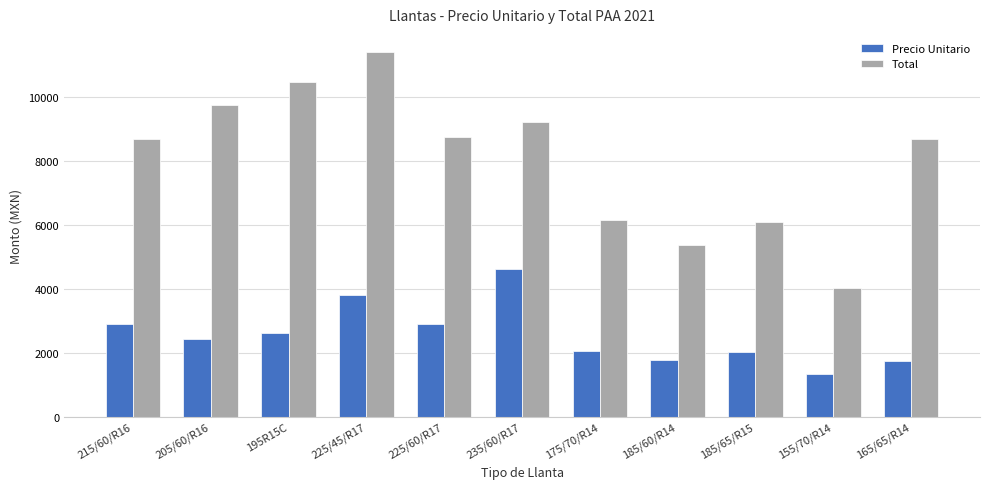

Which series changed the most between 205/60/R16 and 185/65/R15?

Total